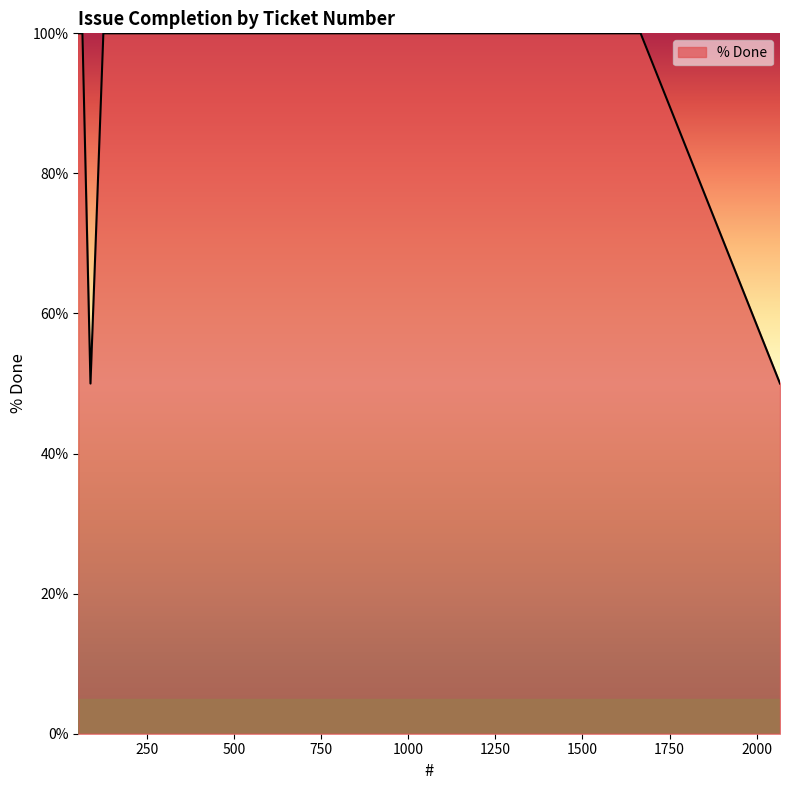

What is the maximum value shown in the chart?

100